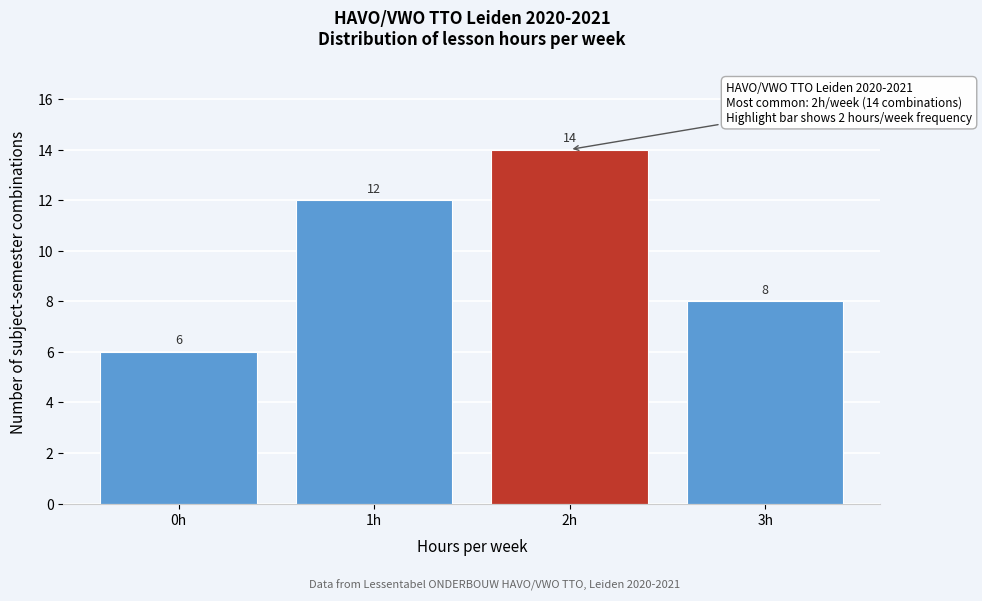

Over which range of the x-axis is the bar tallest?

1.5 to 2.5